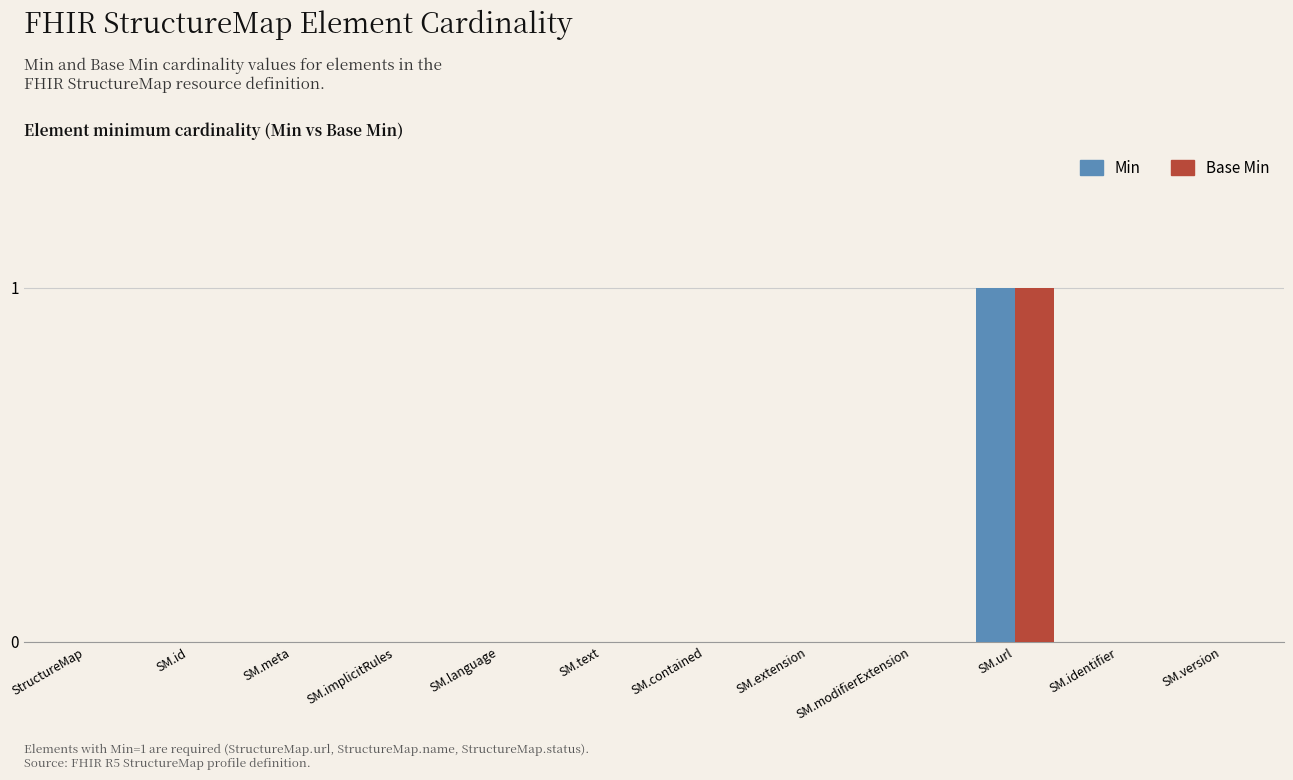

Reading left to right, extract all data points from this chart.

Min: StructureMap=0	SM.id=0	SM.meta=0	SM.implicitRules=0	SM.language=0	SM.text=0	SM.contained=0	SM.extension=0	SM.modifierExtension=0	SM.url=1	SM.identifier=0	SM.version=0
Base Min: StructureMap=0	SM.id=0	SM.meta=0	SM.implicitRules=0	SM.language=0	SM.text=0	SM.contained=0	SM.extension=0	SM.modifierExtension=0	SM.url=1	SM.identifier=0	SM.version=0